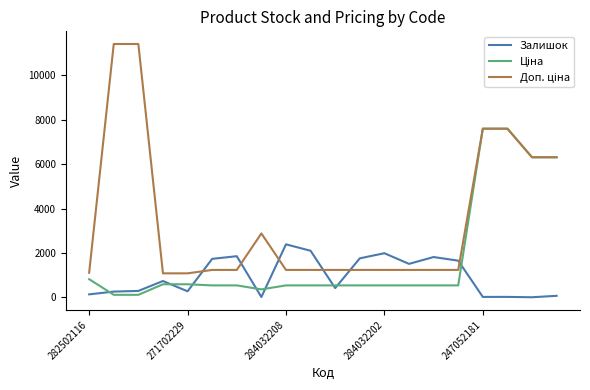

What is the greatest value displayed?

11410.0